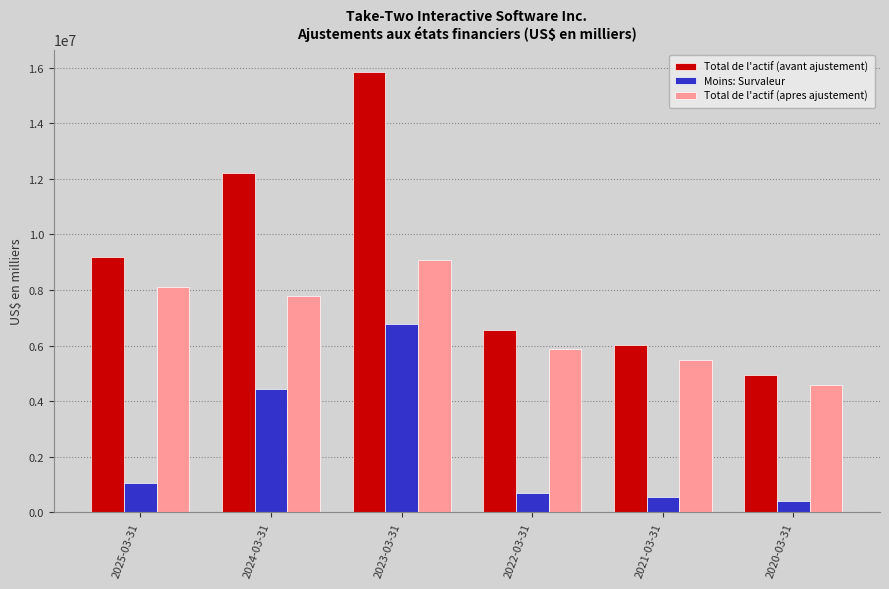

What is the label of the 1st bar from the left?

2025-03-31